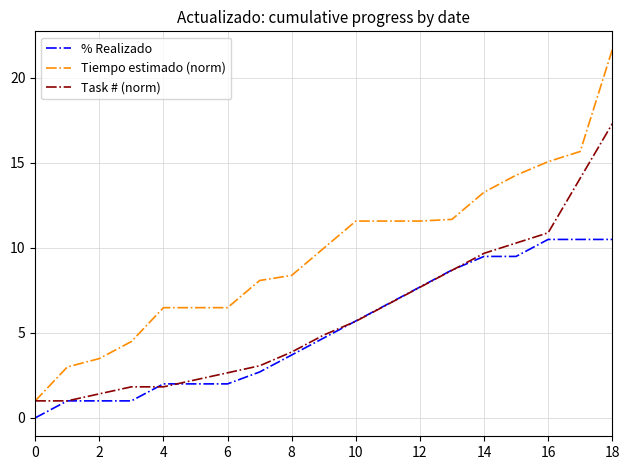

Rank the series by their average value, from lowest to highest.

% Realizado, Task # (norm), Tiempo estimado (norm)